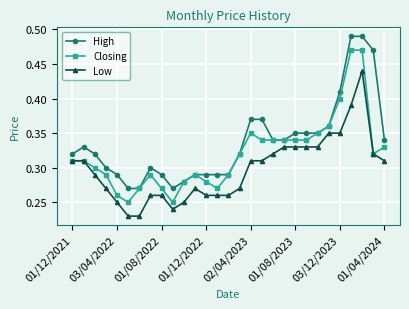

How many Closing values are between 0 and 1?

29